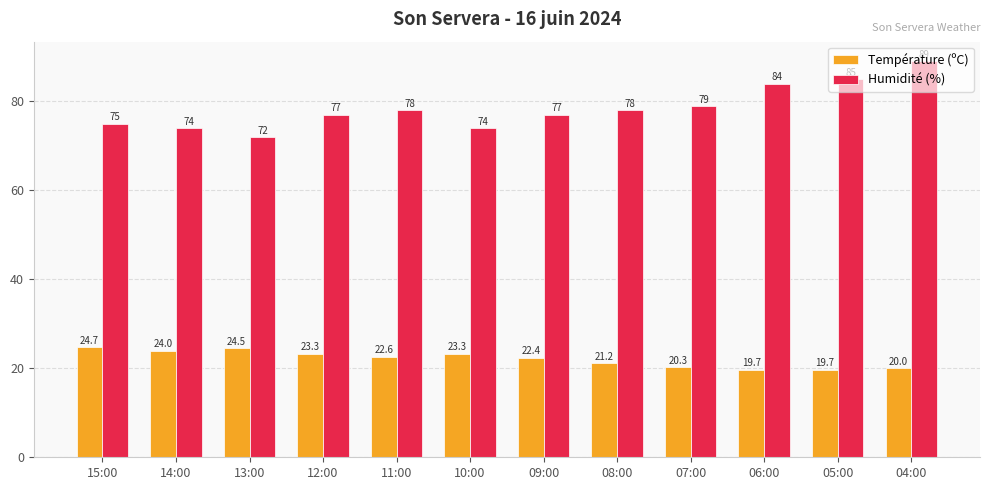

What is the label of the 10th bar from the left?

06:00